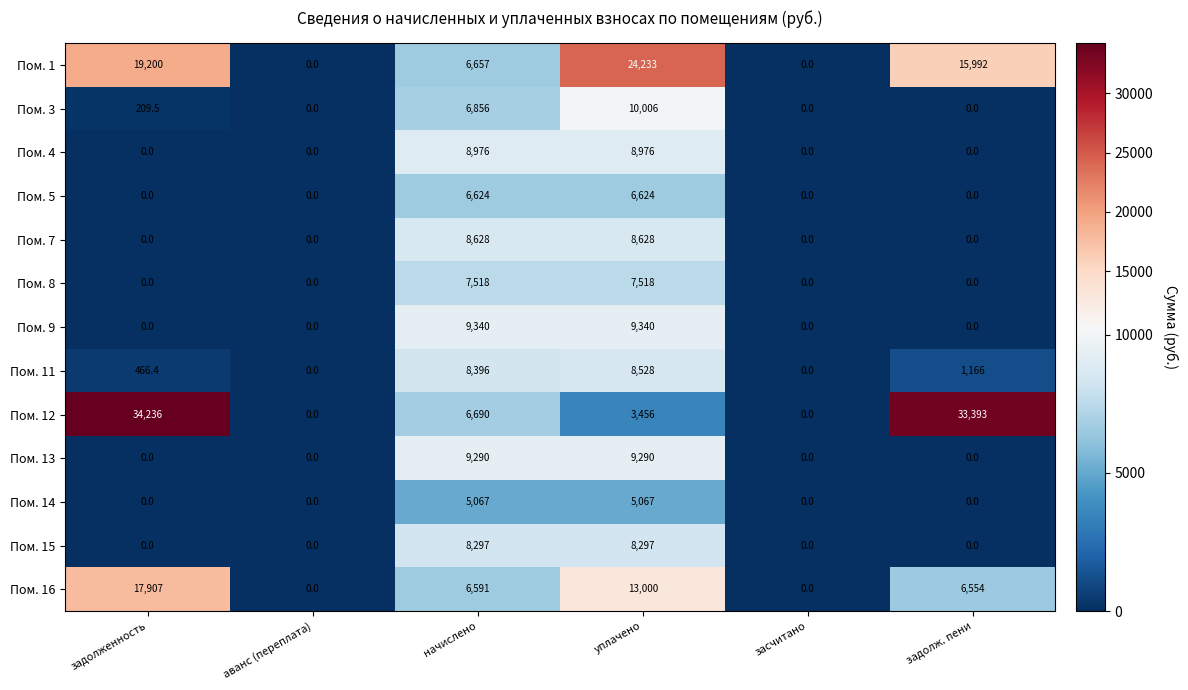

Rank the series by their maximum value, from highest to lowest.

Пом. 12, Пом. 1, Пом. 16, Пом. 3, Пом. 9, Пом. 13, Пом. 4, Пом. 7, Пом. 11, Пом. 15, Пом. 8, Пом. 5, Пом. 14